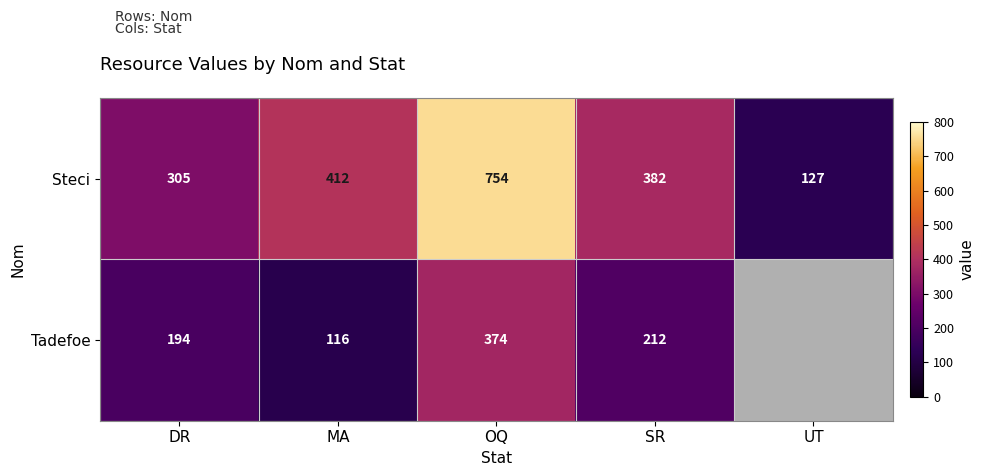

Between DR and SR, which is larger?

SR